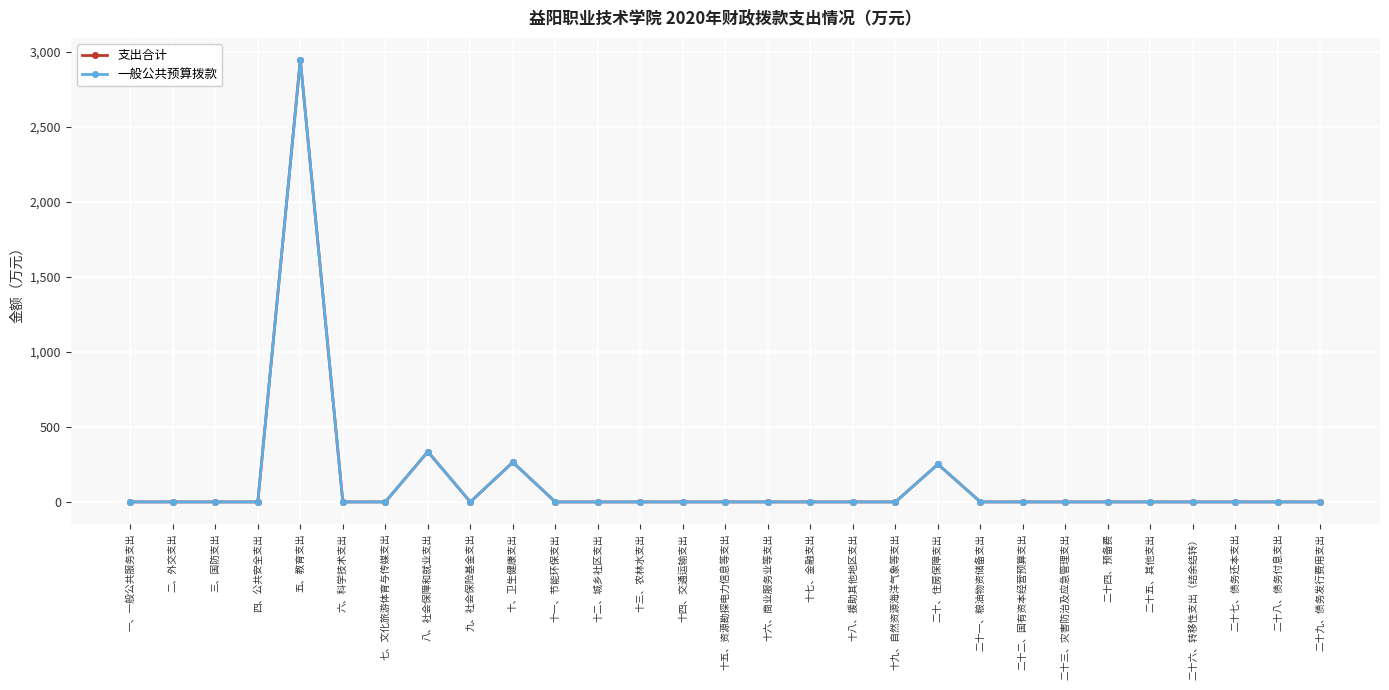

Does the chart have visible grid lines?

Yes